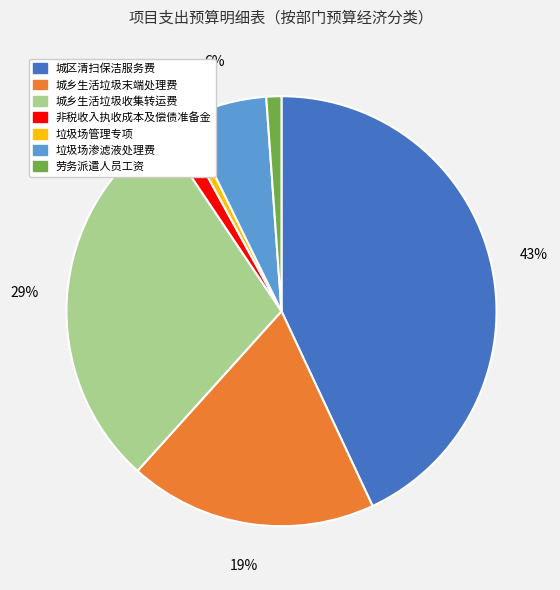

Which slice is the largest?

城区清扫保洁服务费